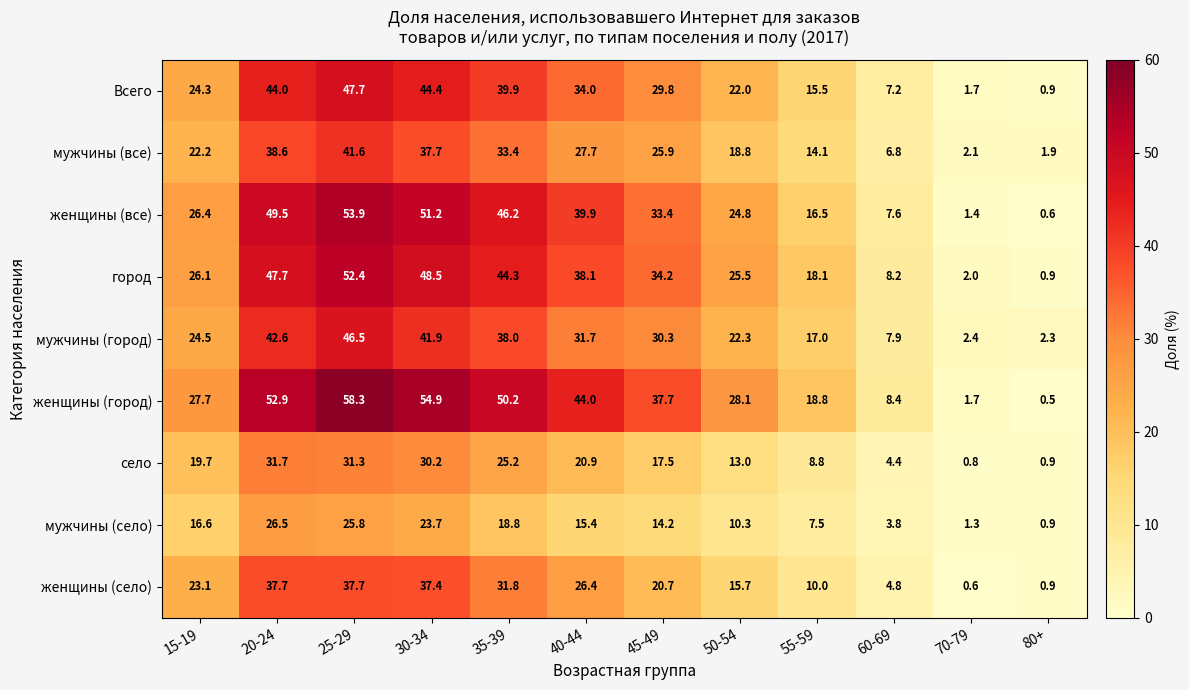

The value of мужчины (село) at 50-54 is 10.3. True or false?

True